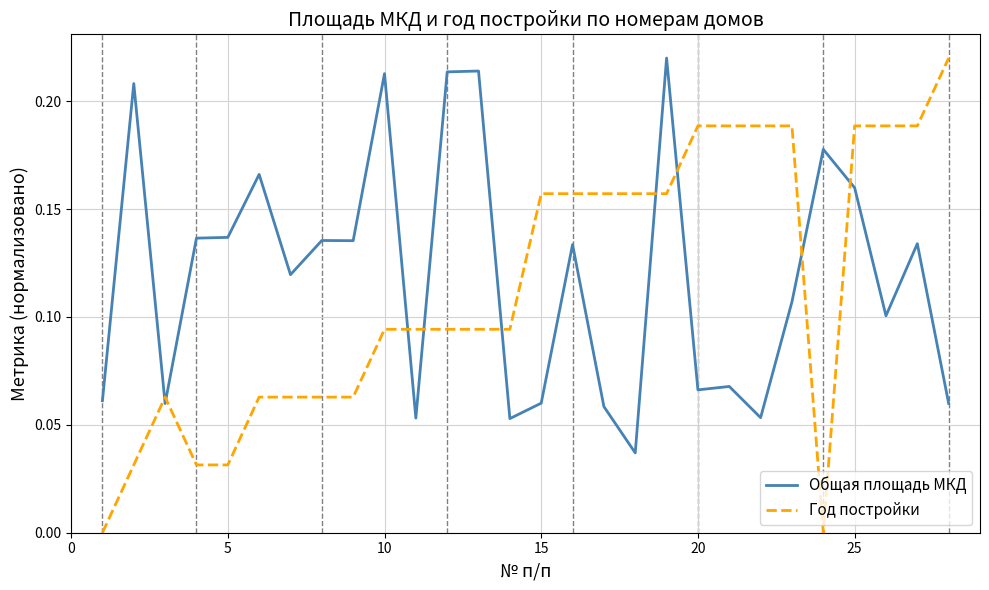

After their last crossing, which series has the higher values: Общая площадь МКД or Год постройки?

Год постройки